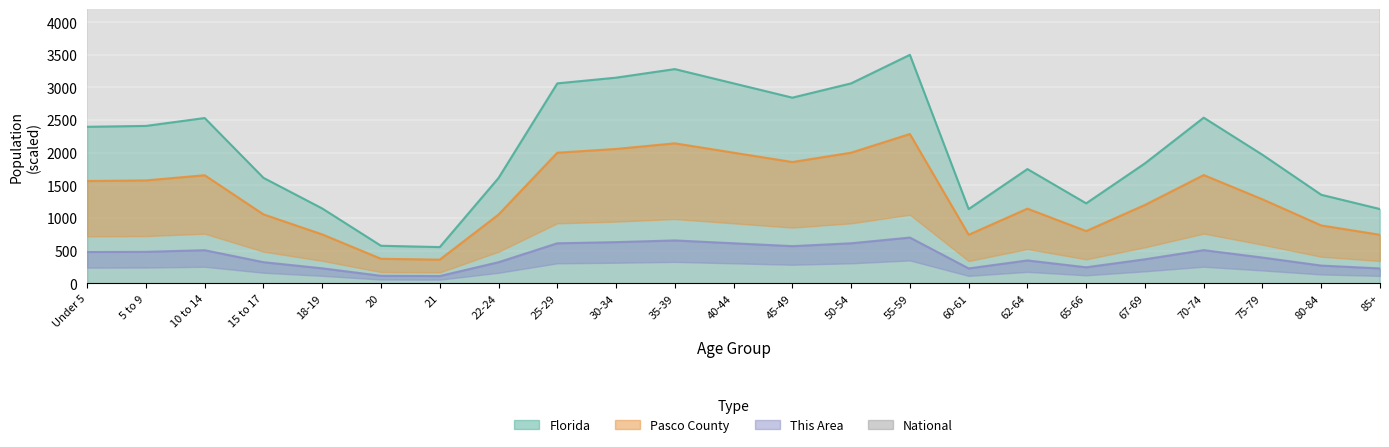

The value of Florida at 5 to 9 is 2410.9. True or false?

True